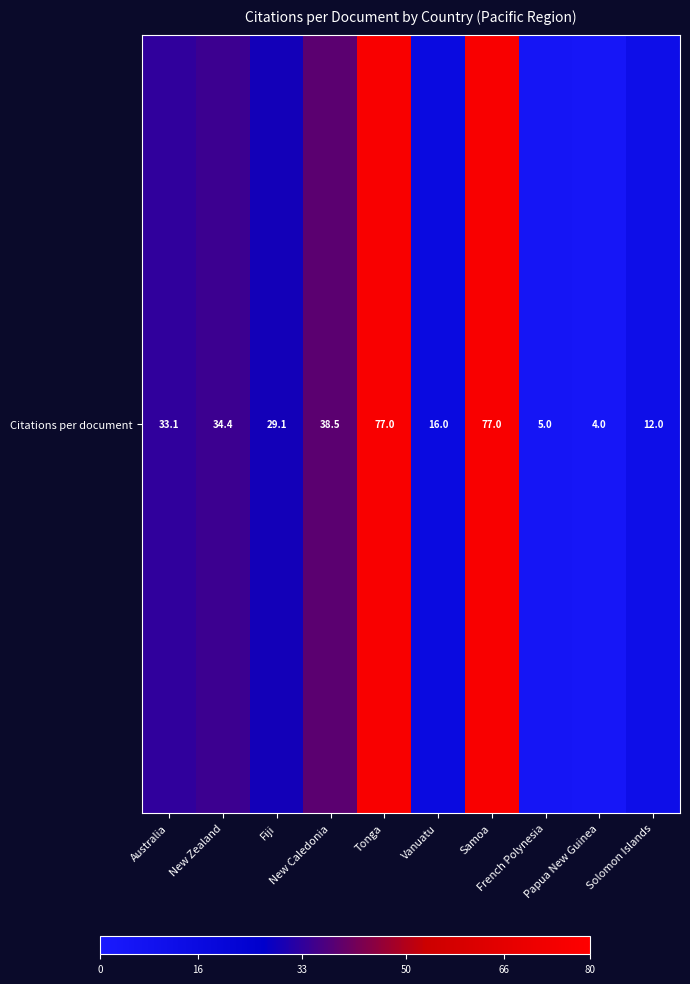

What is the smallest value displayed?

4.0